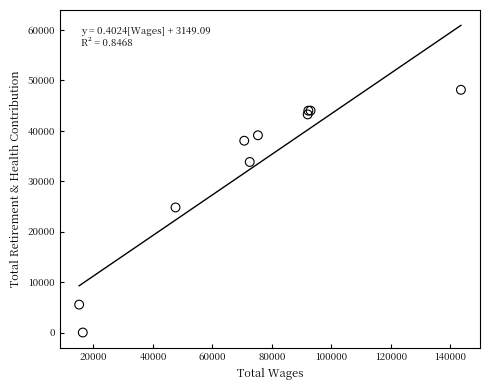

What Y value in the scatter plot is closest to 24068?

24804